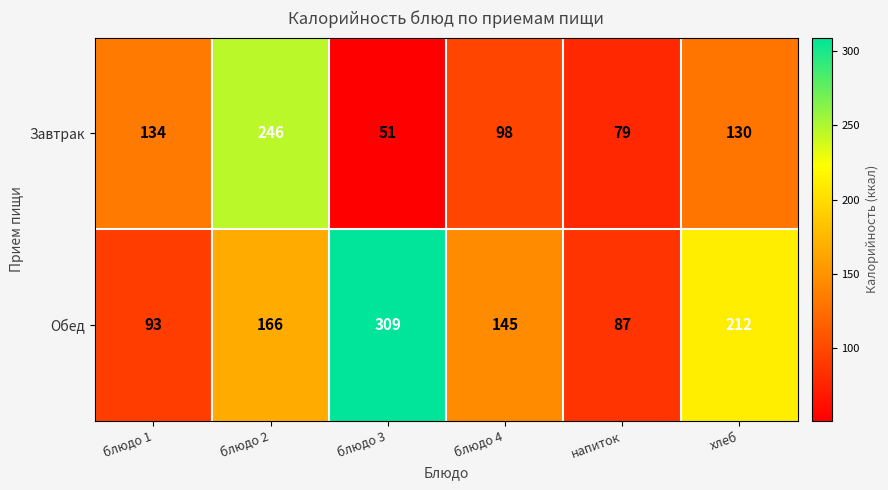

What is the sum of all Завтрак values?

738